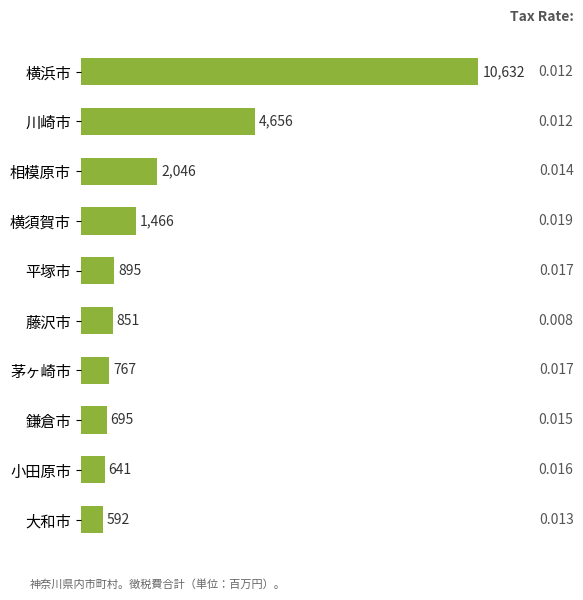

List the labels in order of value, smallest first.

大和市, 小田原市, 鎌倉市, 茅ヶ崎市, 藤沢市, 平塚市, 横須賀市, 相模原市, 川崎市, 横浜市